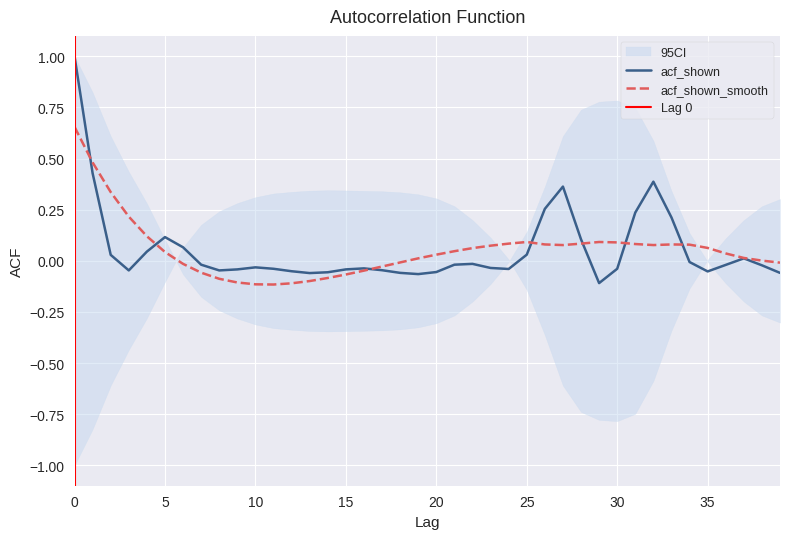

True or false: acf_shown_smooth has more than 2 points higher than both neighbors.

True